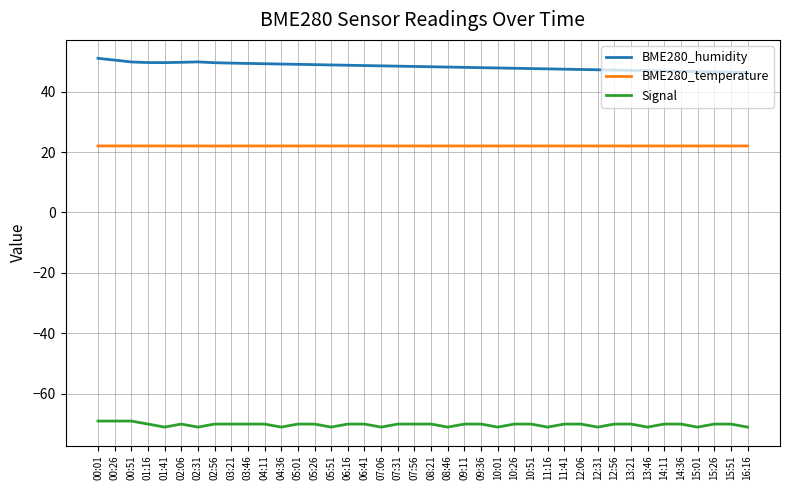

The BME280_humidity series shows 12.9 at 05:51. True or false?

False